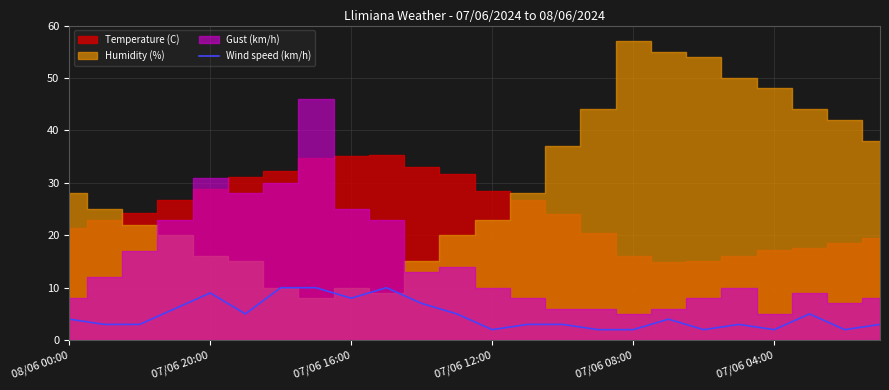

True or false: Wind speed (km/h) has a value of 2 at 08/06 00:00.

False